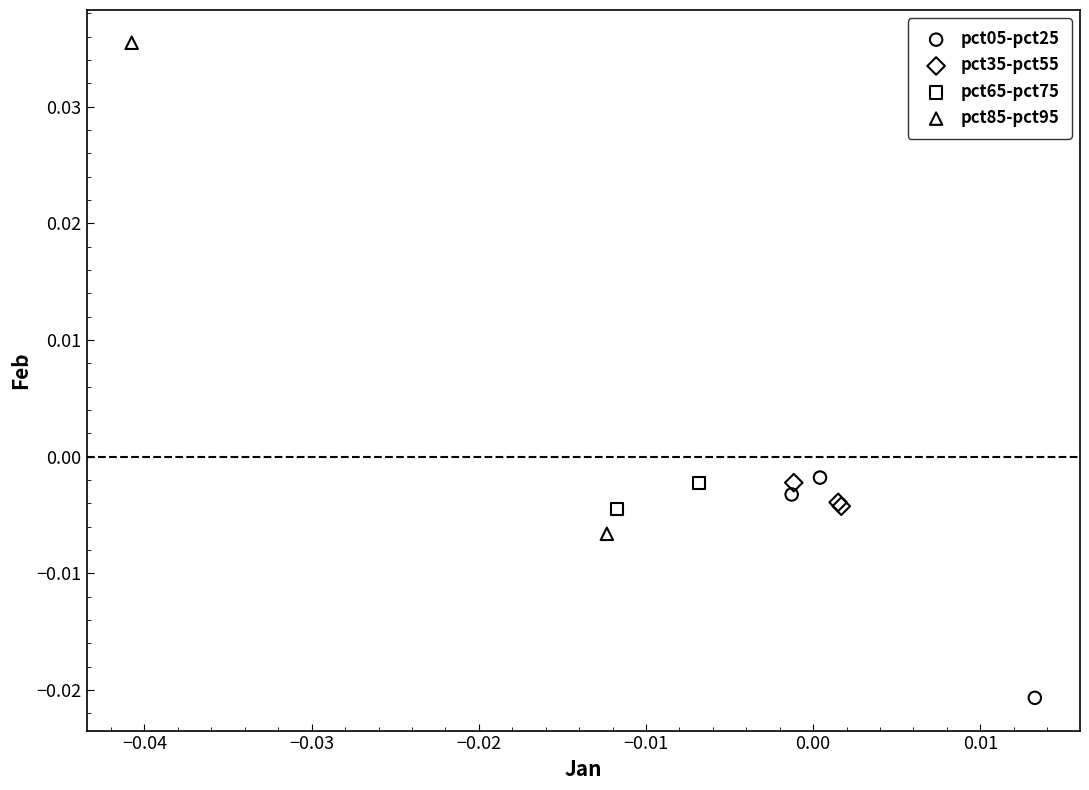

Which series reaches the maximum Y coordinate?

pct85-pct95